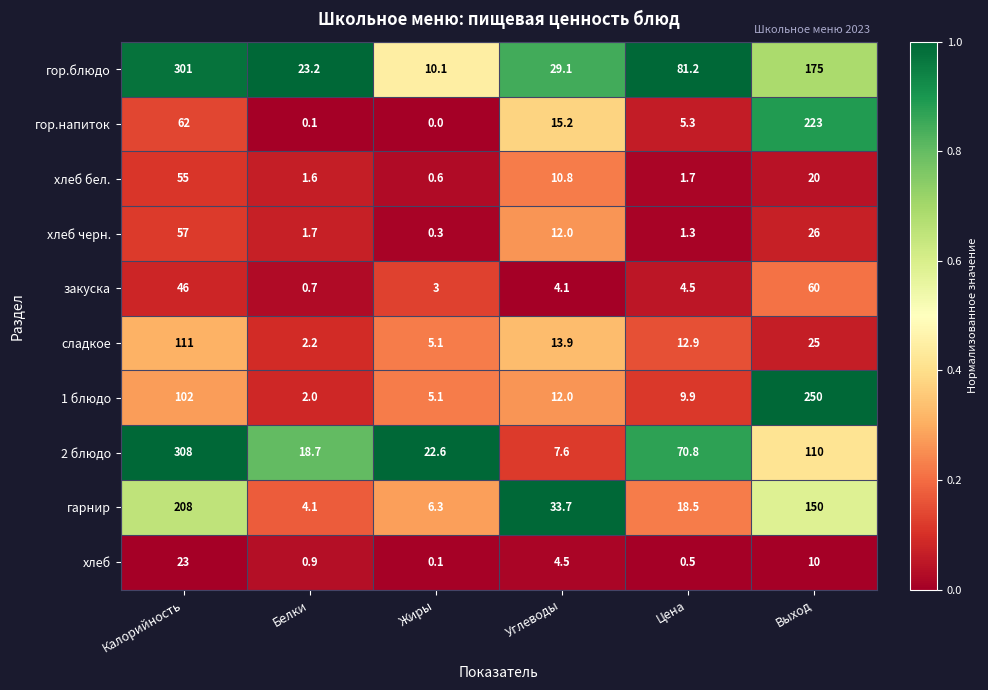

List the series in order of their peak value, highest first.

2 блюдо, гор.блюдо, 1 блюдо, гор.напиток, гарнир, сладкое, закуска, хлеб черн., хлеб бел., хлеб